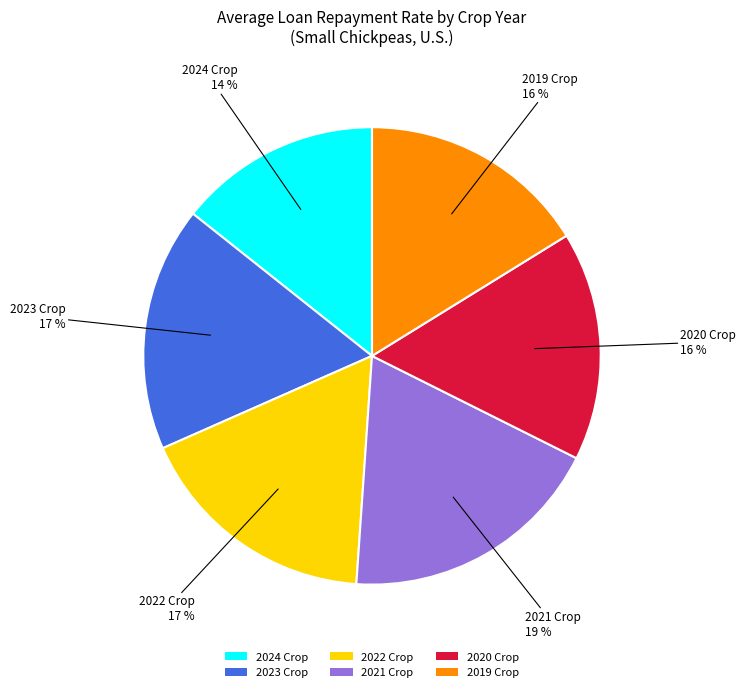

To the nearest percent, what is the difference between the 2024 Crop and 2020 Crop slice percentages?

2%